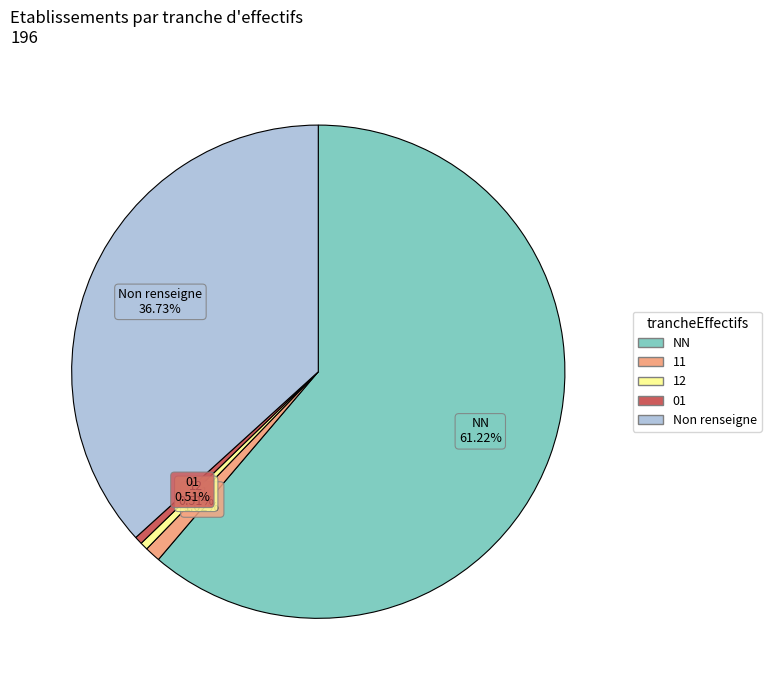

Is there any slice that represents more than half of the pie?

Yes